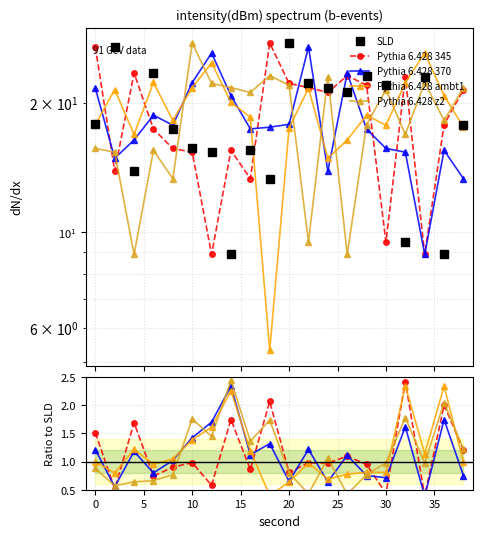

True or false: SLD has a value of 18.7 at 0.

False